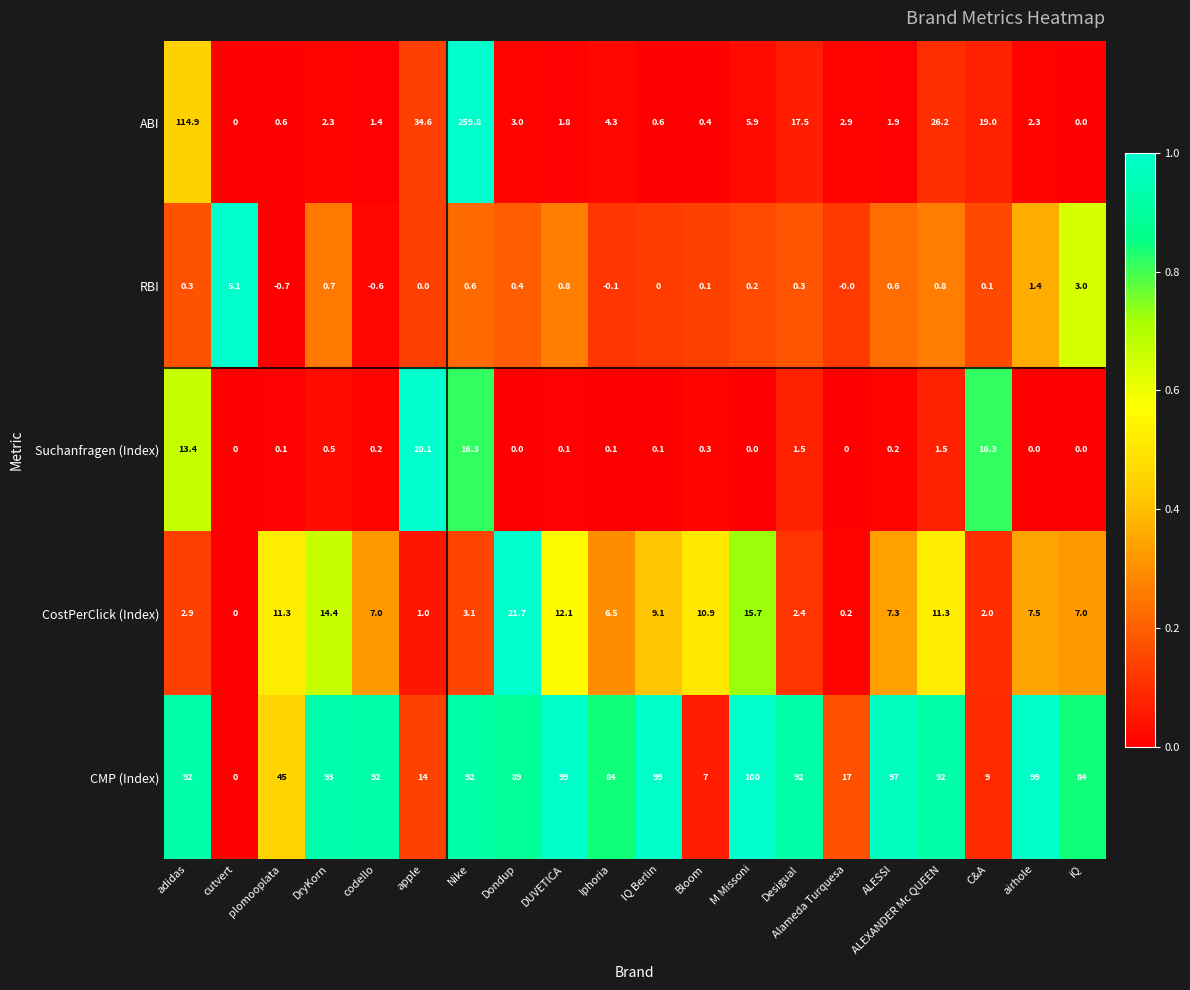

How many values in the Suchanfragen (Index) series exceed 0?

14